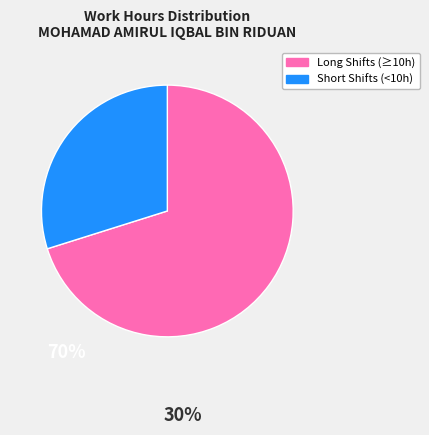

How many segments does this pie chart have?

2